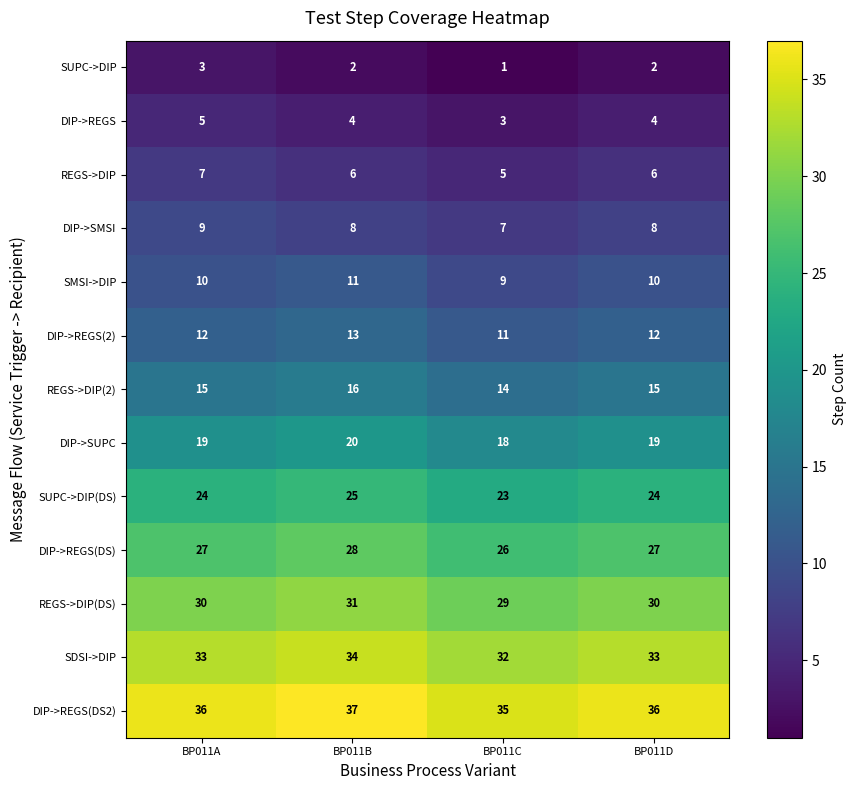

At how many categories does at least one series exceed 9?

4